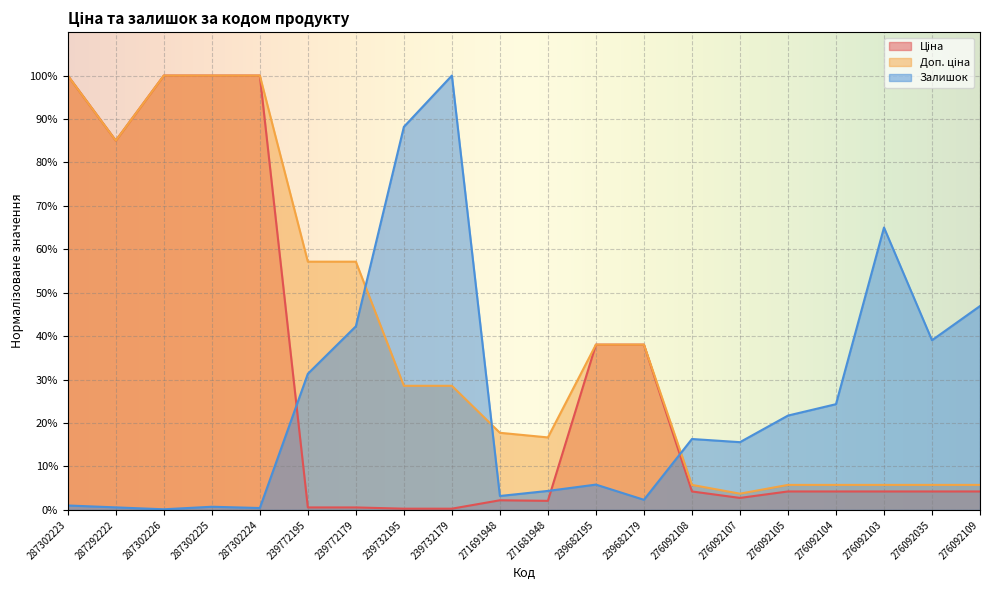

True or false: Ціна has a value of 100.0 at 287302223.

True